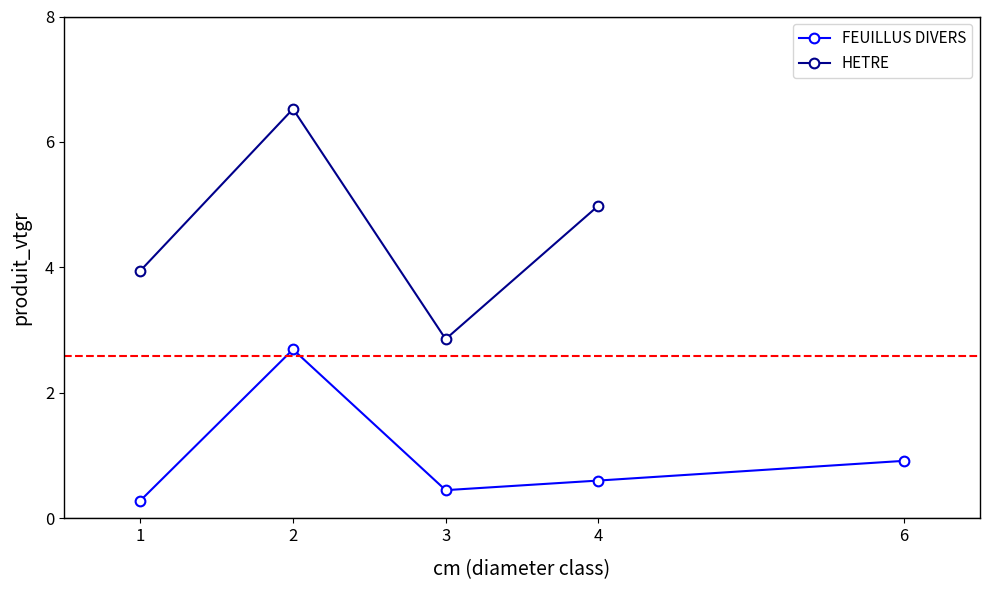

What is the value of the FEUILLUS DIVERS point at the 2nd from the left?

2.7